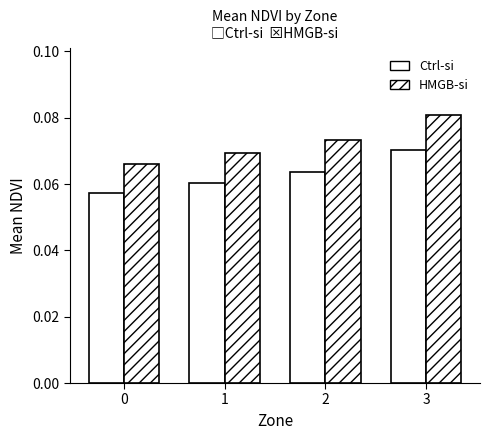

What is the average value of the HMGB-si series?

0.1